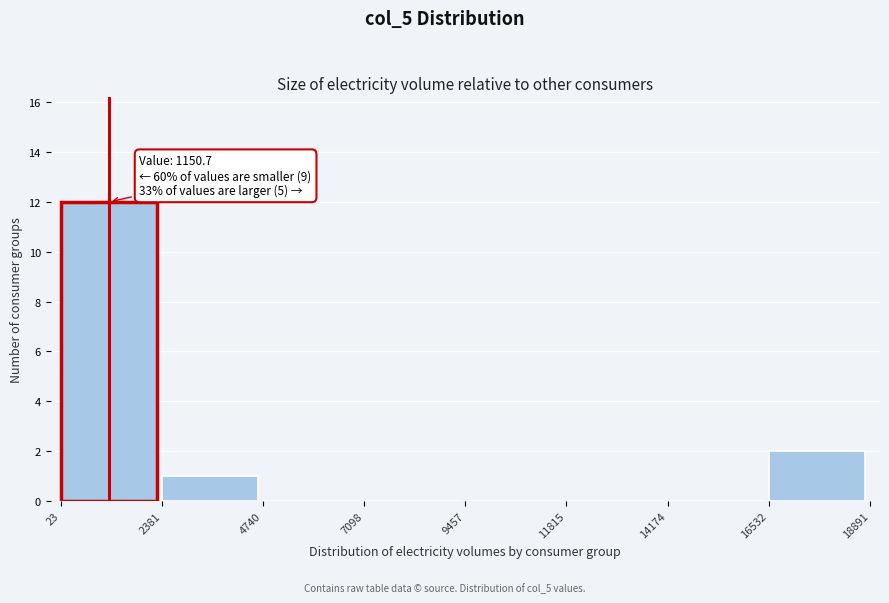

Which range on the x-axis has the tallest bar?

23 to 2381